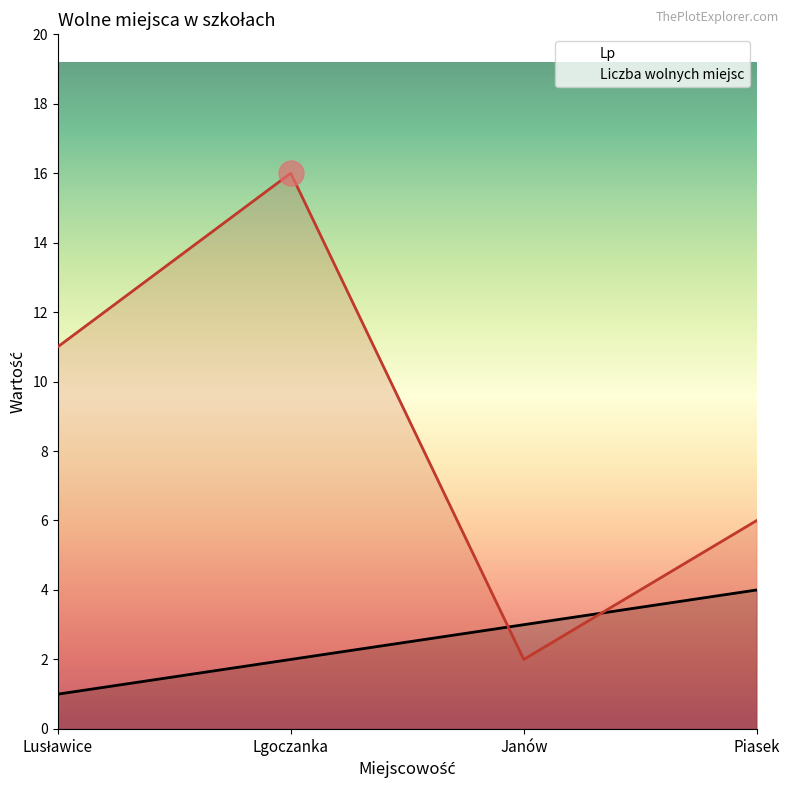

True or false: Liczba wolnych miejsc has more than 1 points higher than both neighbors.

False